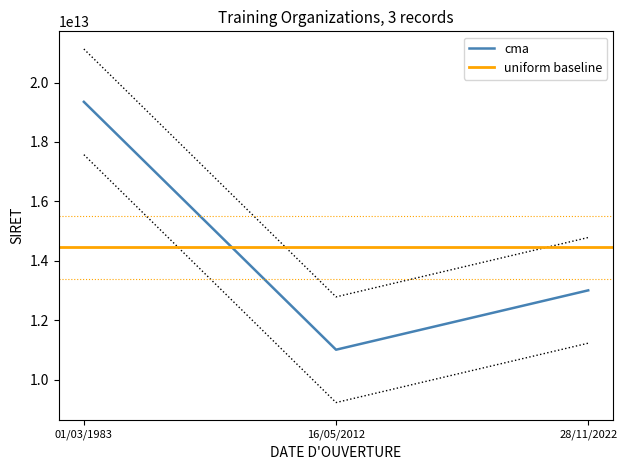

How many data points does each series have?

3